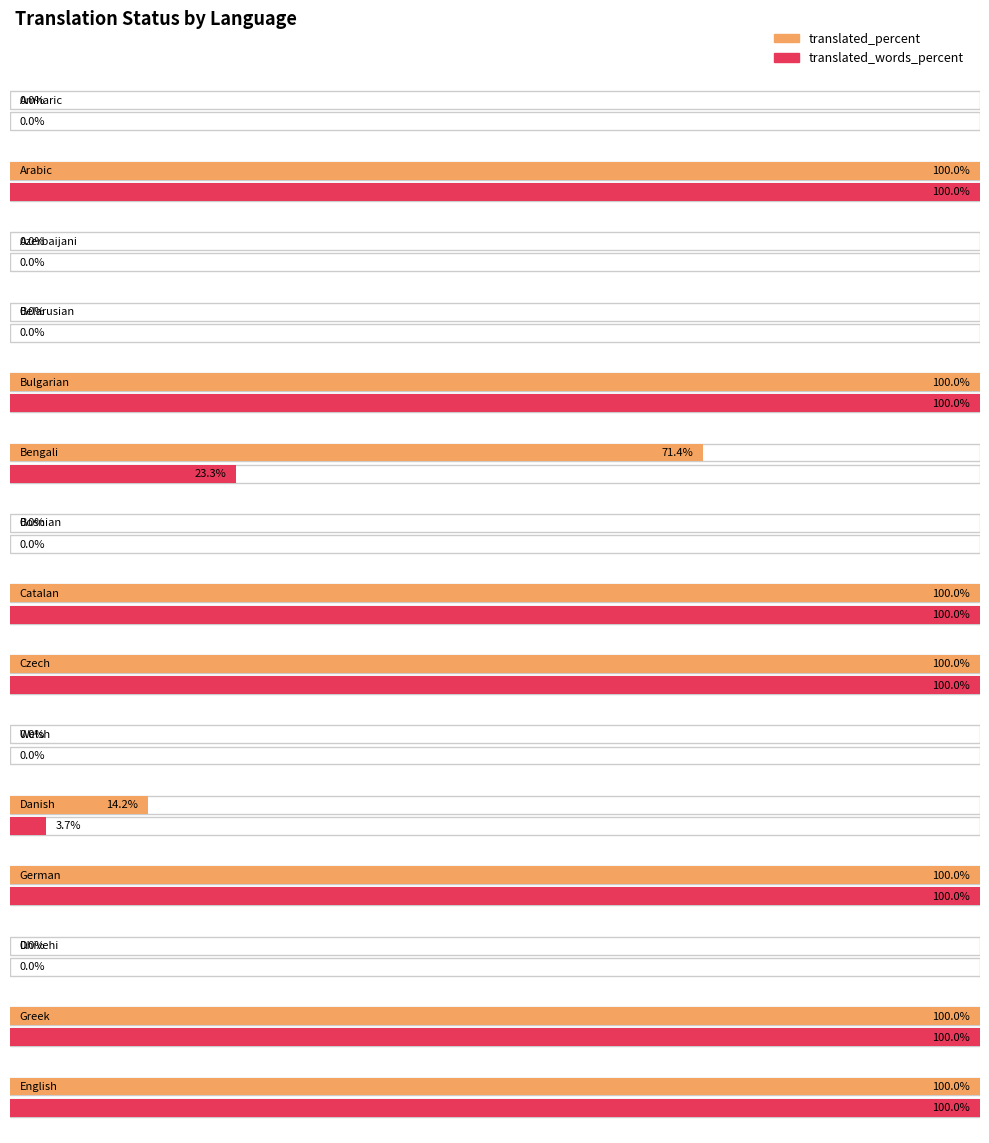

What is the label of the 14th bar from the right?

Arabic